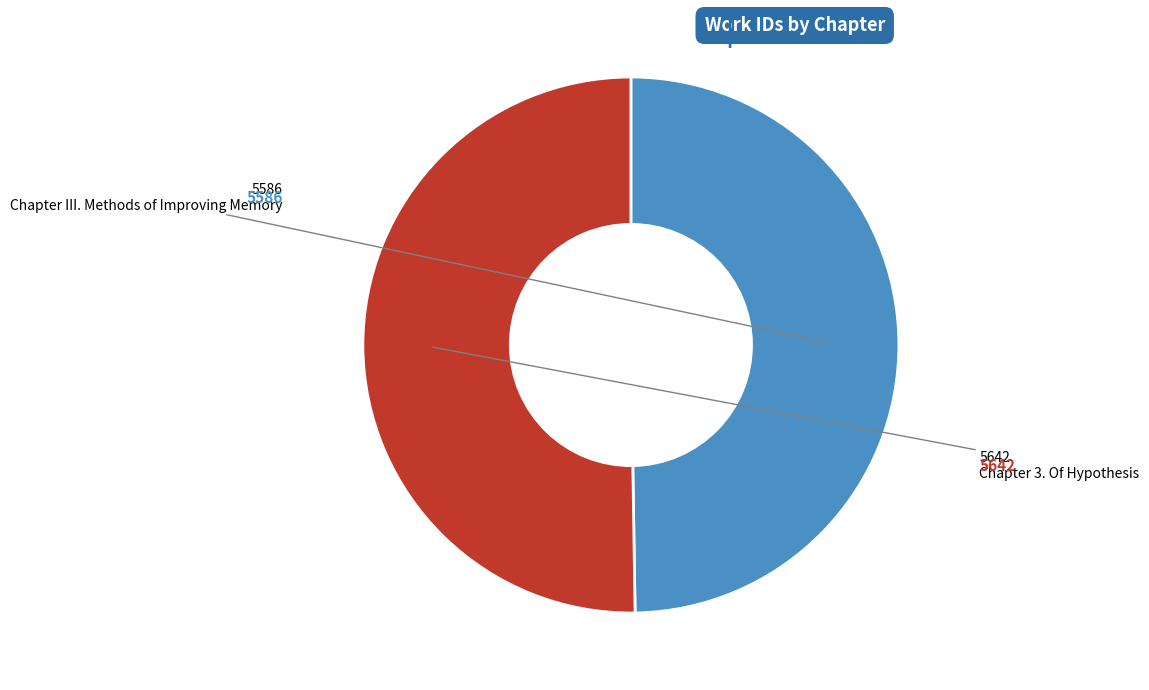

How many segments does this pie chart have?

2